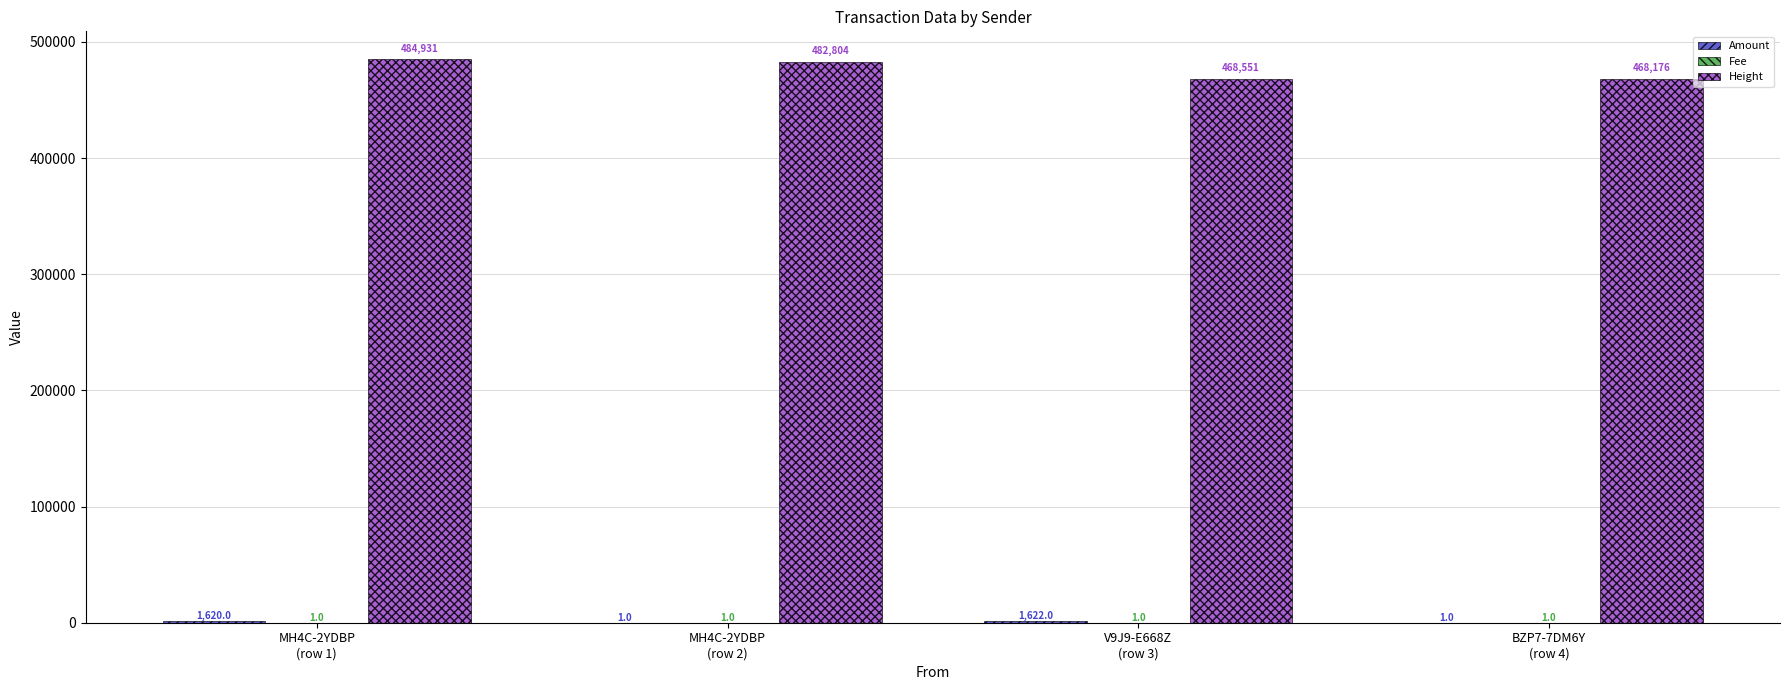

Count the number of data series in this chart.

3